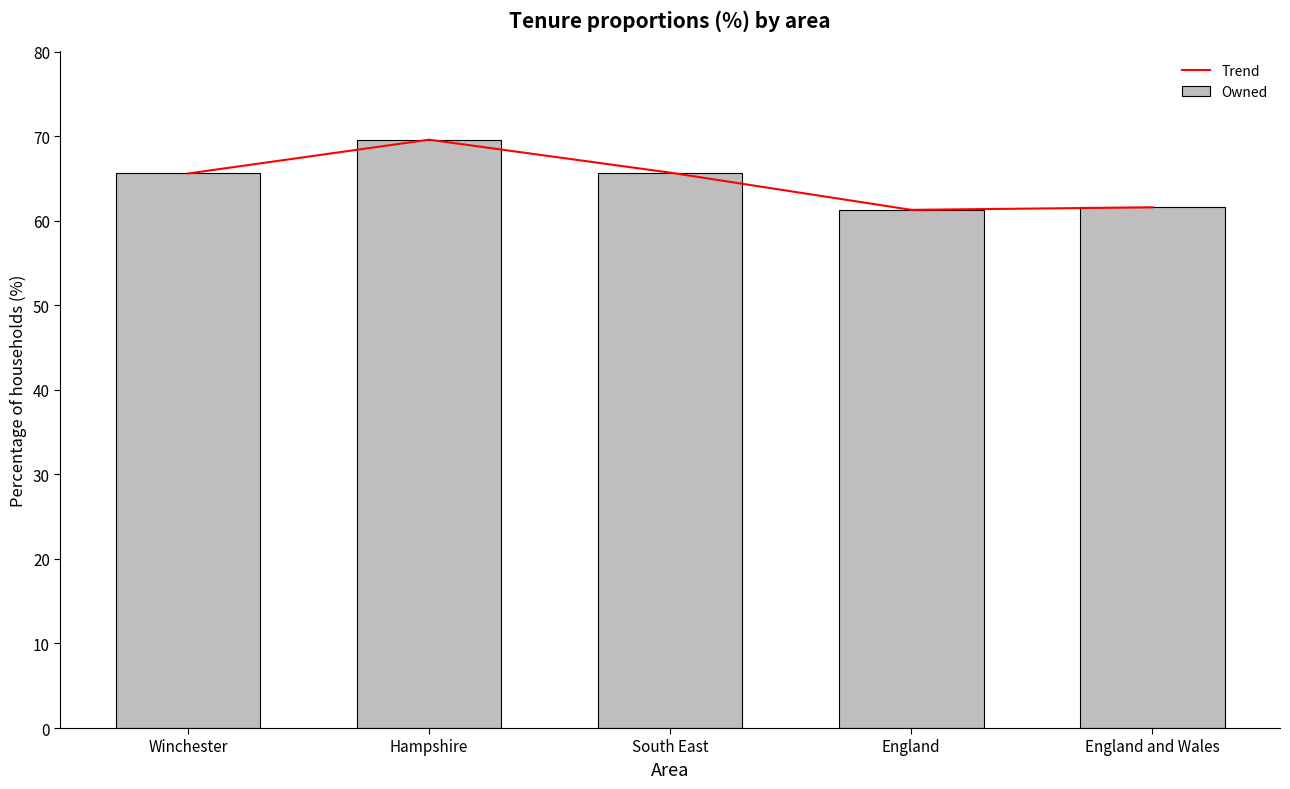

What is the value of the Trend bar at the 2nd from the left?

69.6